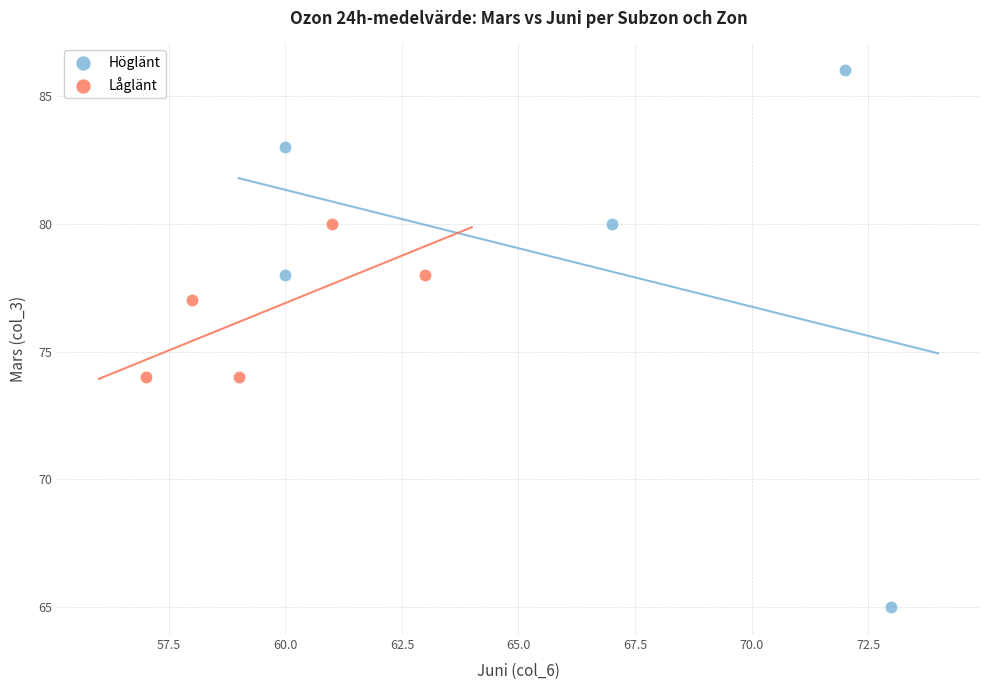

Which series reaches the maximum Y coordinate?

Höglänt